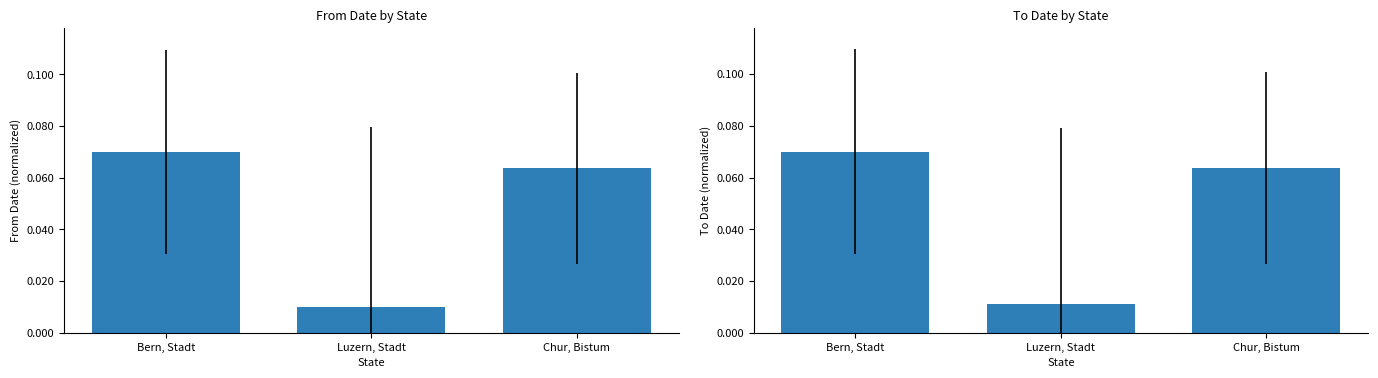

What position from the right is Bern, Stadt?

3